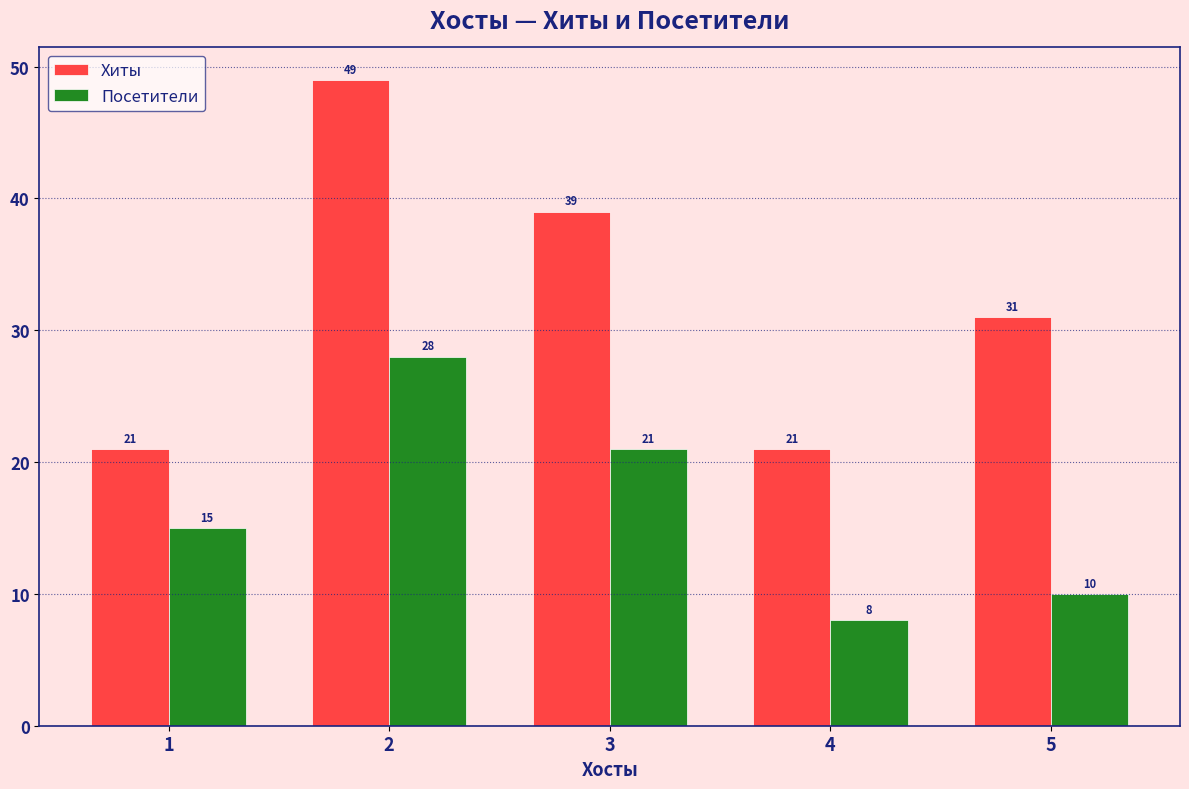

What is the maximum value for Посетители?

28